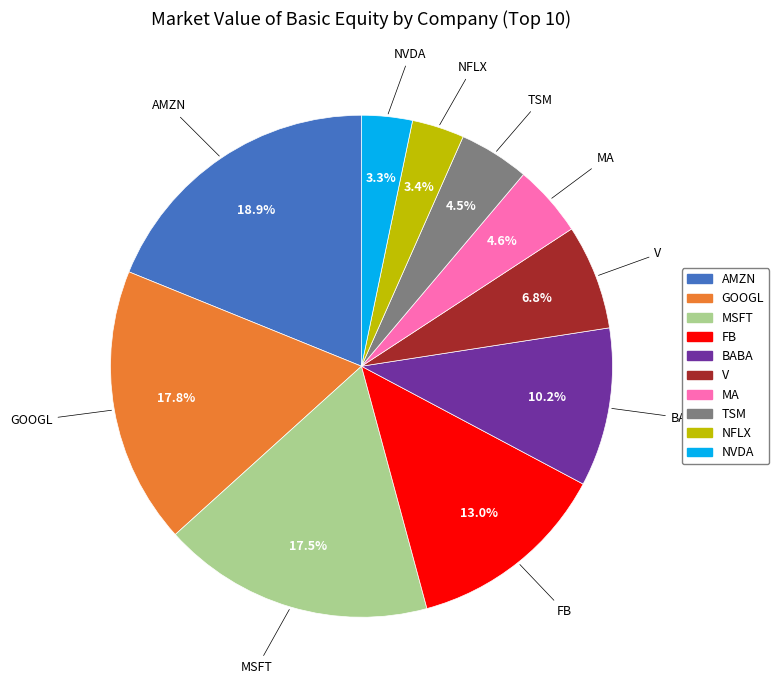

Between TSM and FB, which is larger?

FB